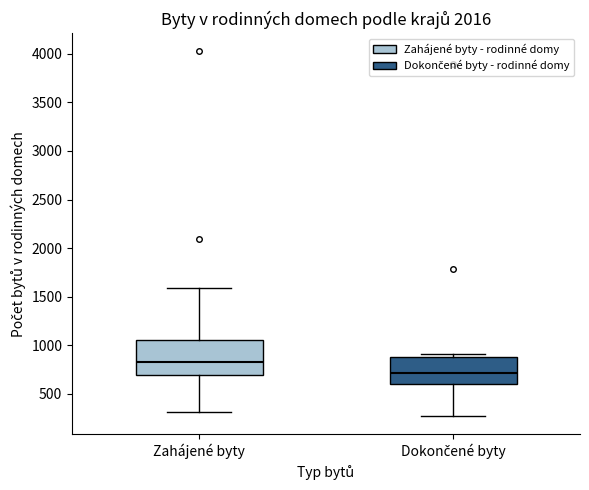

Which box has the highest median line?

Zahájené byty